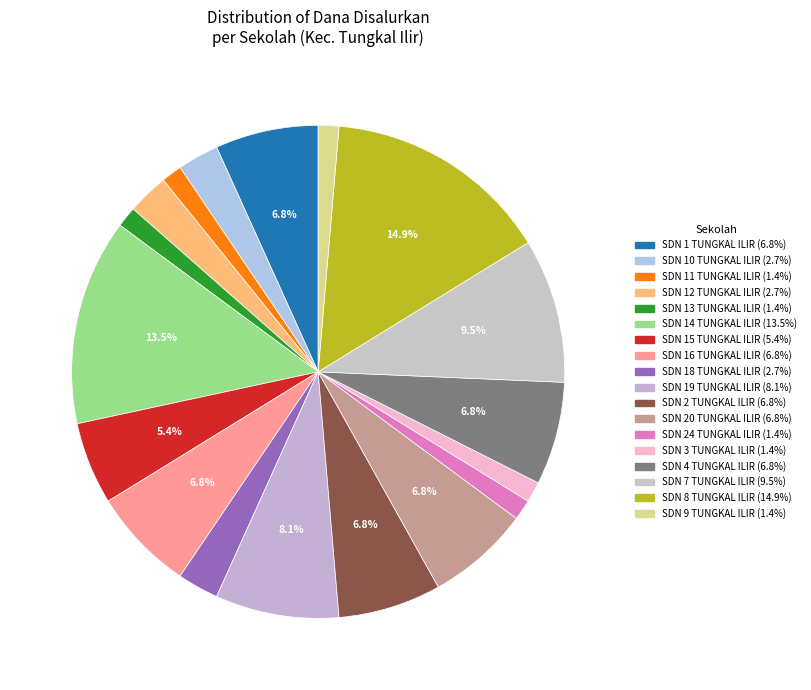

What portion of the pie excludes SDN 1 TUNGKAL ILIR?

93.2%